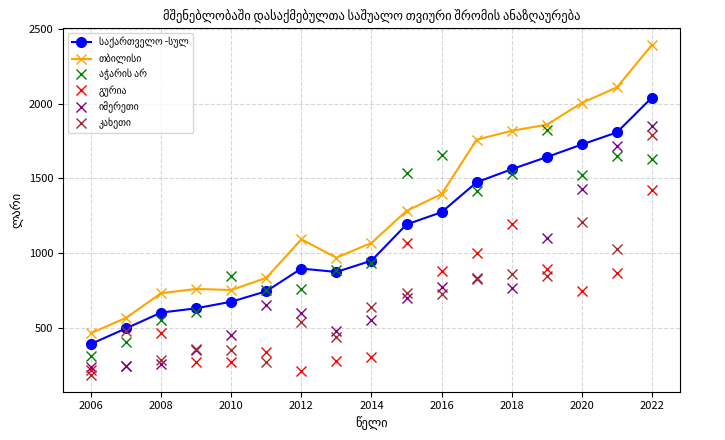

At which category is the sum across all series the highest?

2022